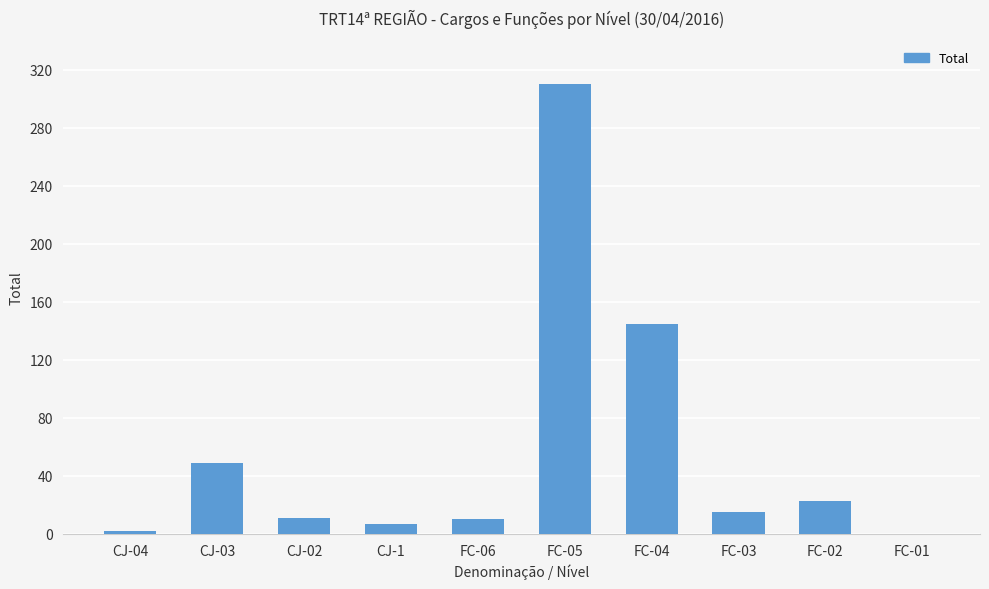

What is the change in value from FC-03 to FC-01?

-15